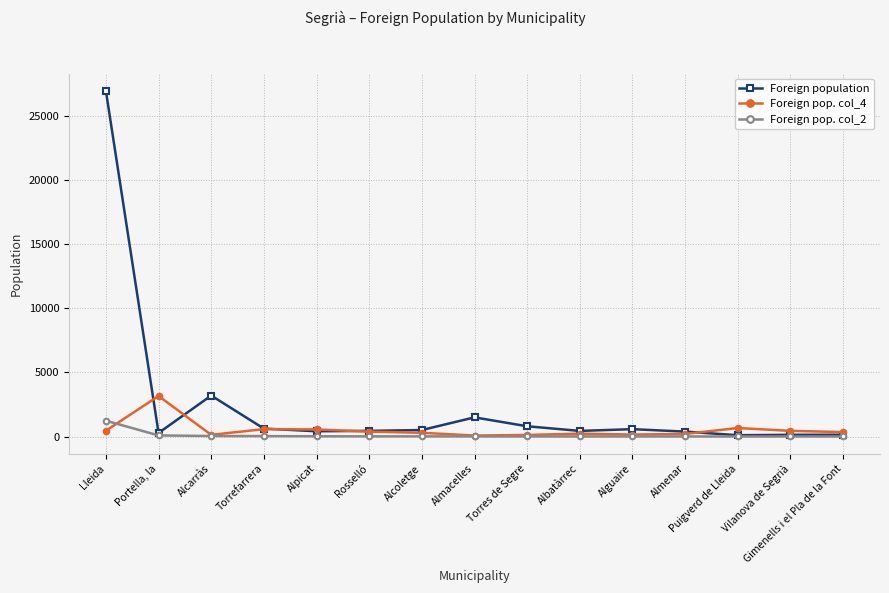

What is the difference between the maximum and minimum values in the Foreign population series?

26874